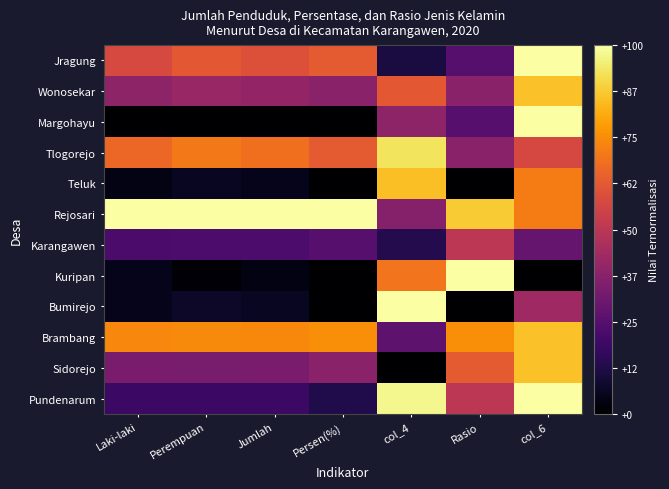

At how many categories does at least one series exceed 0?

7